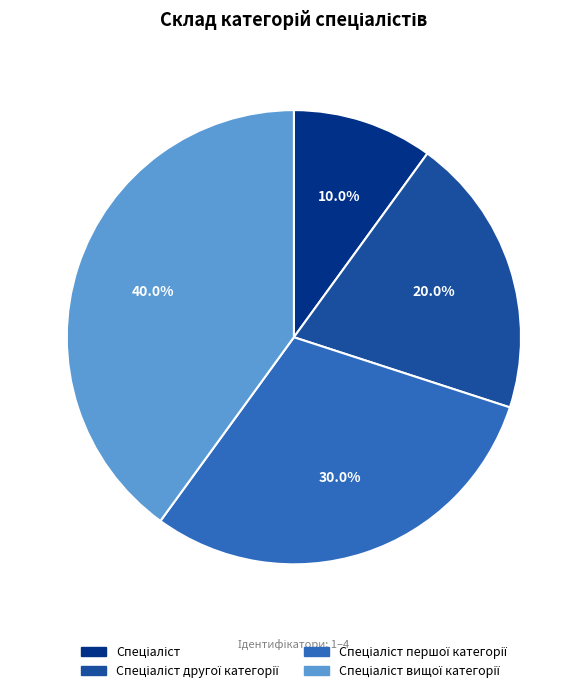

Does any single category account for the majority?

No